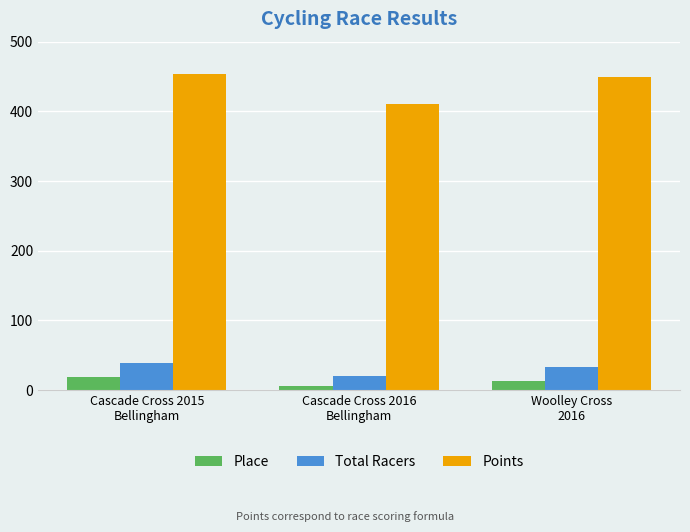

How many groups of bars are there?

3